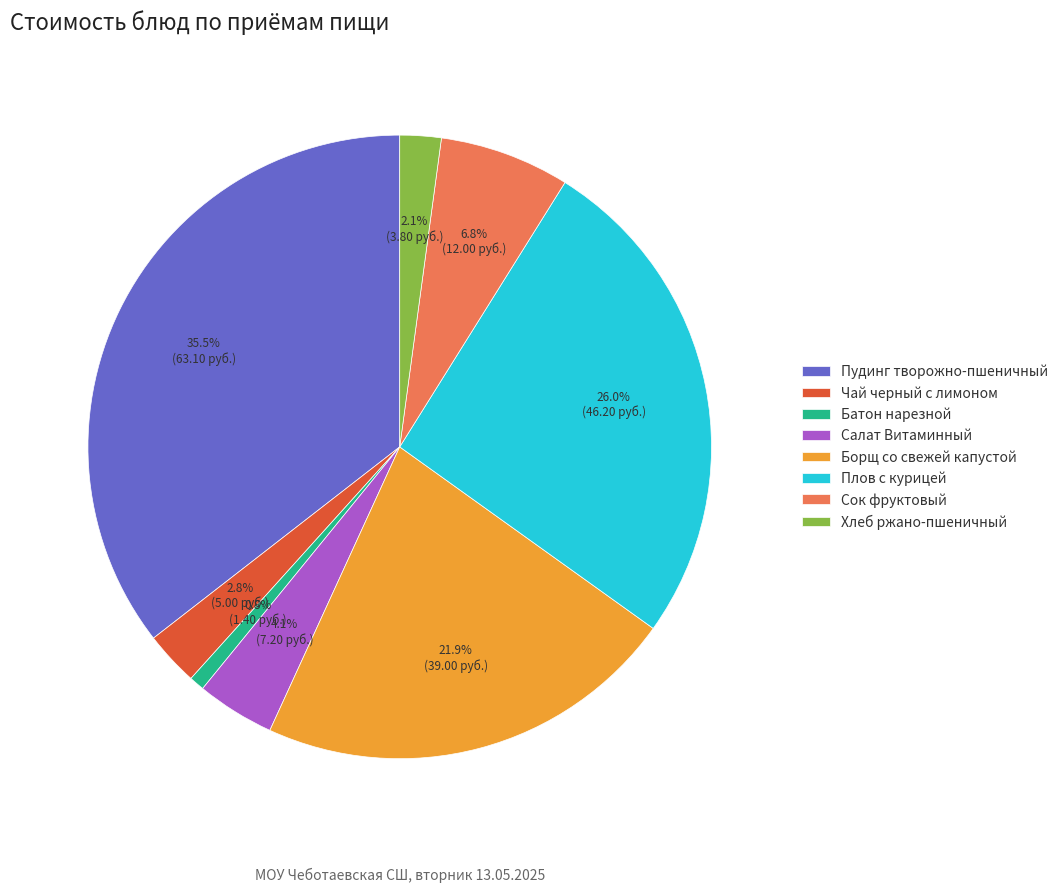

To the nearest percent, what is the difference between the Салат Витаминный and Батон нарезной slice percentages?

3%